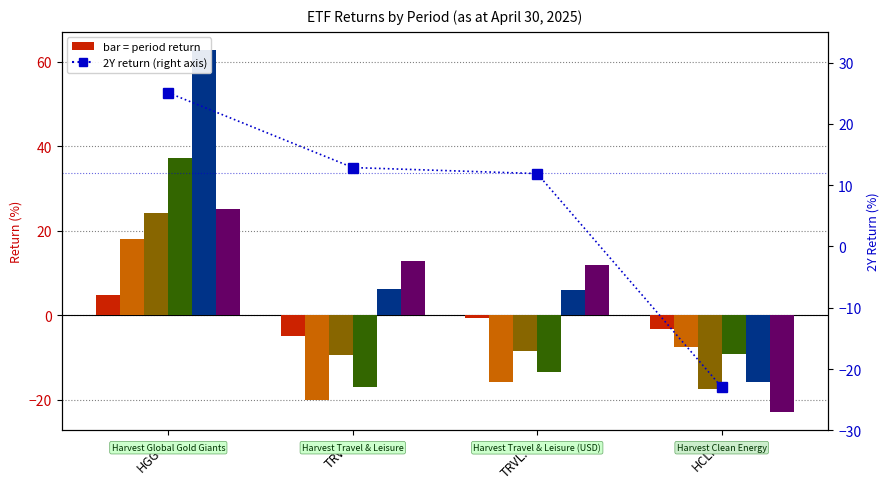

What is the total value across all series at TRVL.U?

-20.1